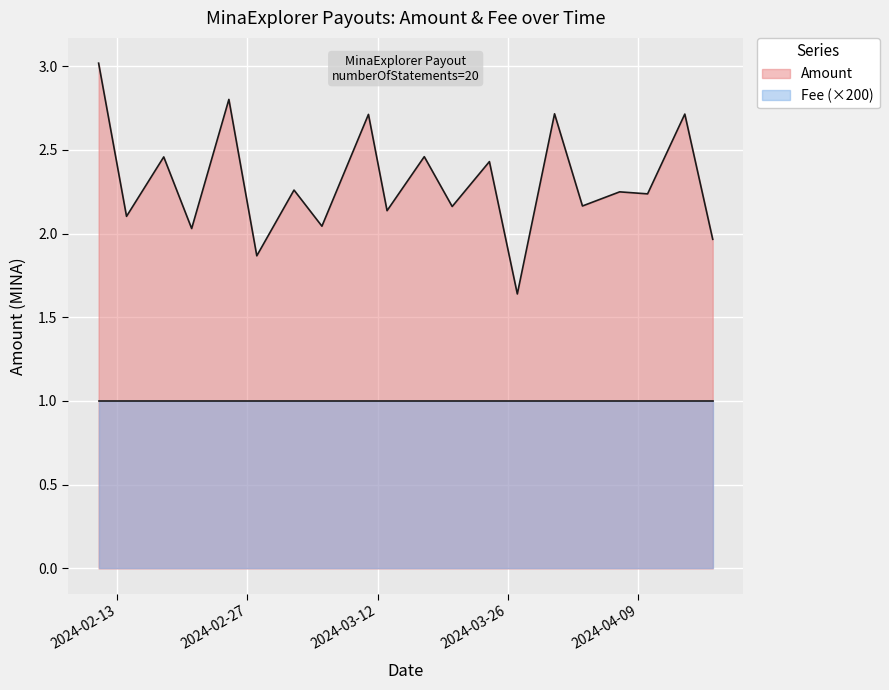

The value at 2024-04-07 is 3.0. True or false?

False